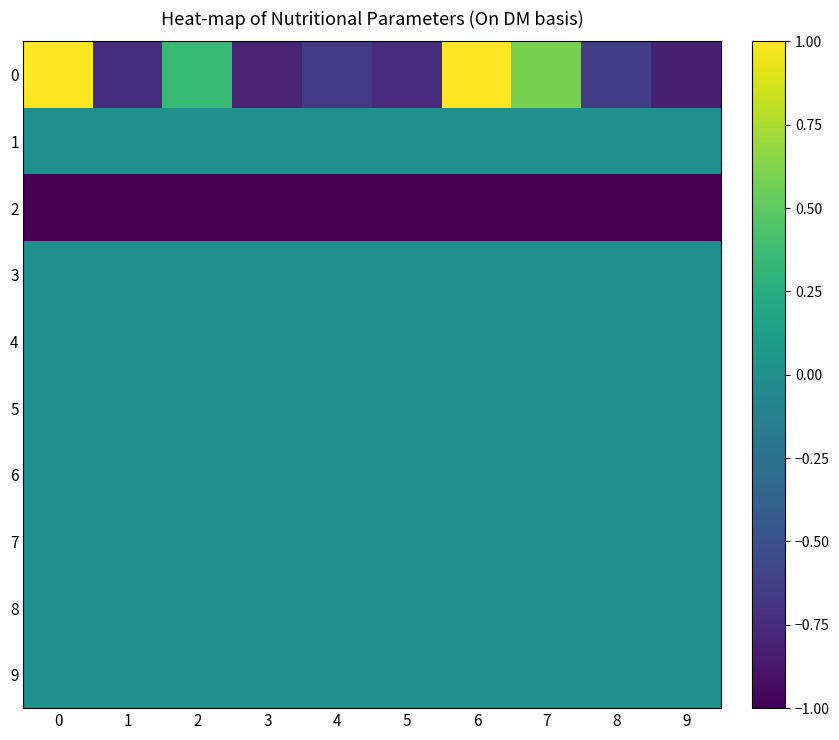

What is the minimum value shown in the chart?

-1.0